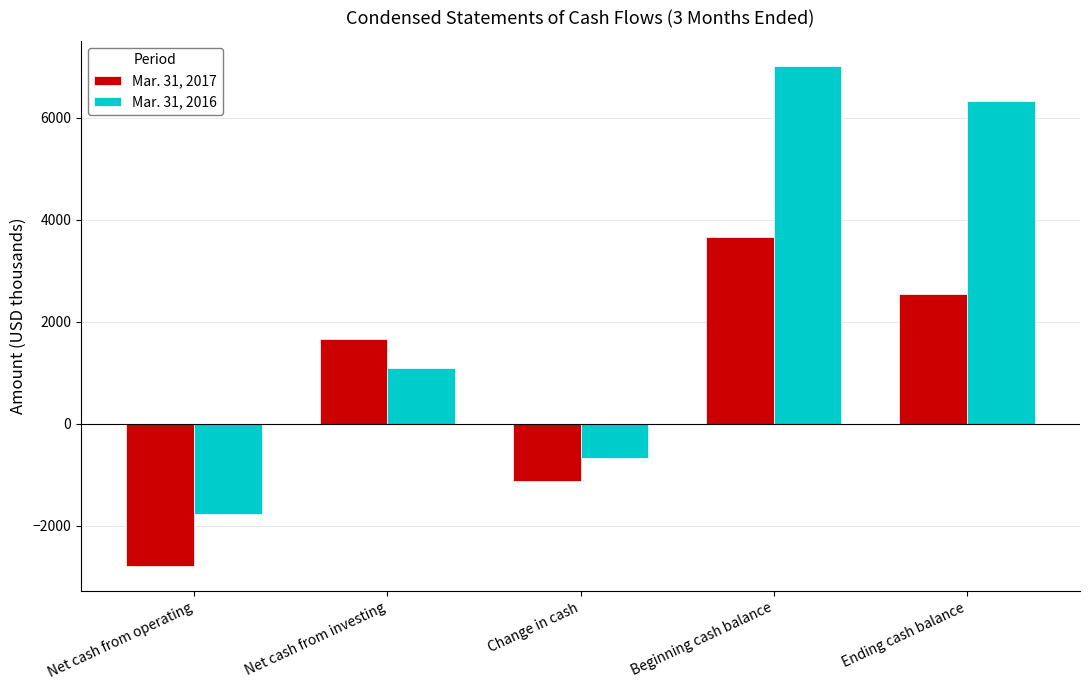

Is the value of Mar. 31, 2017 at Beginning cash balance greater than the value of Mar. 31, 2016 at Ending cash balance?

No